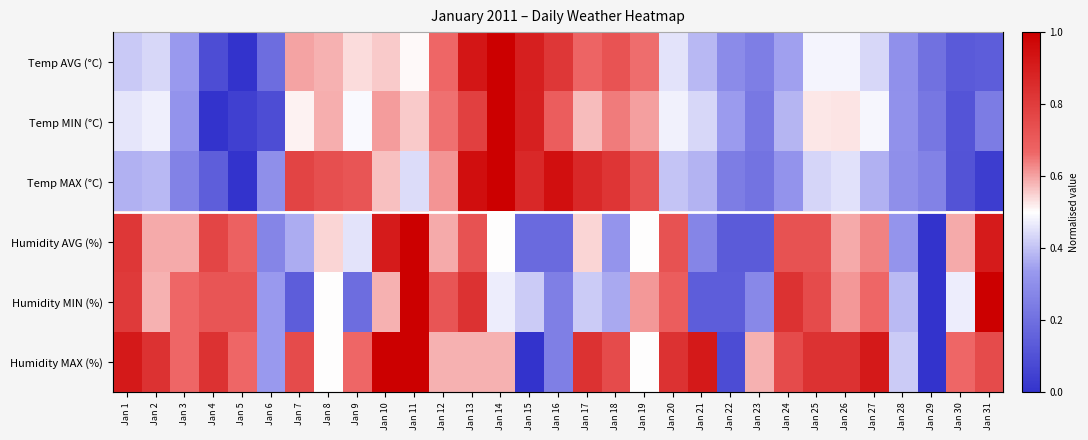

What is the difference between the maximum and second lowest values in the Humidity AVG (%) series?

0.9